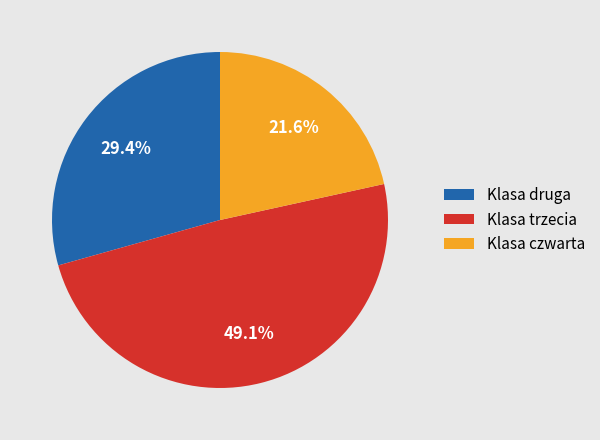

Does any single category account for the majority?

No